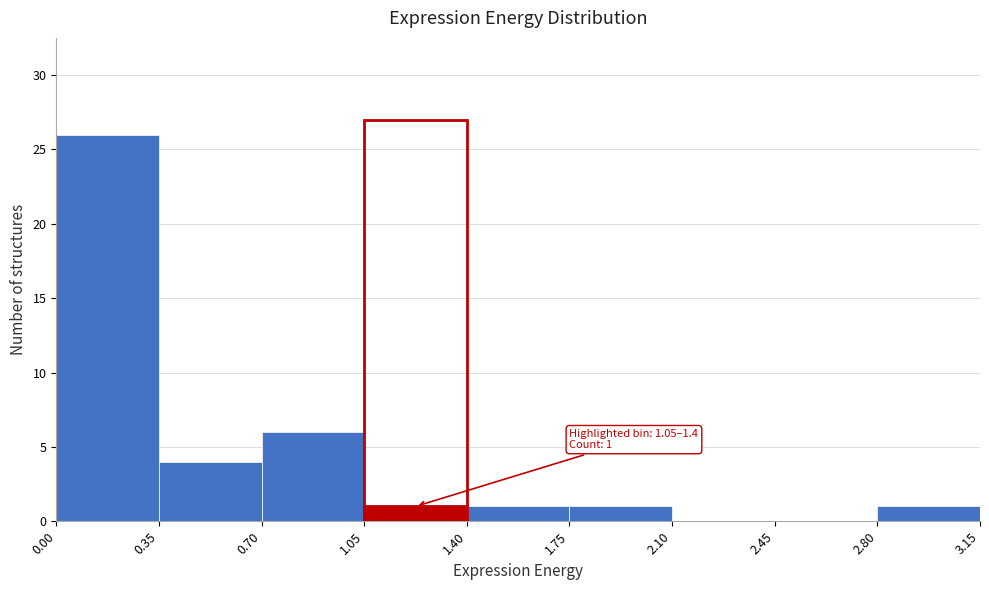

Over which range of the x-axis is the bar tallest?

0.00 to 0.35